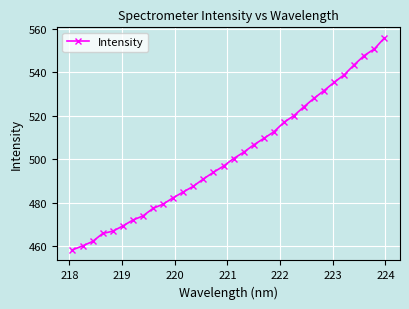

How many lines are shown in the chart?

1